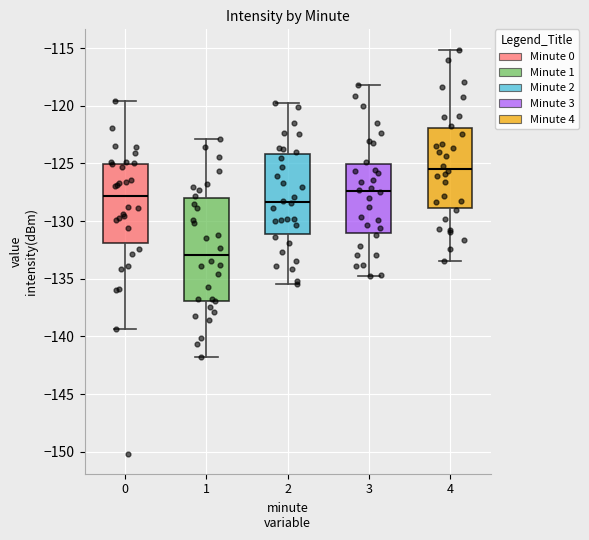

Which box has the highest median line?

4